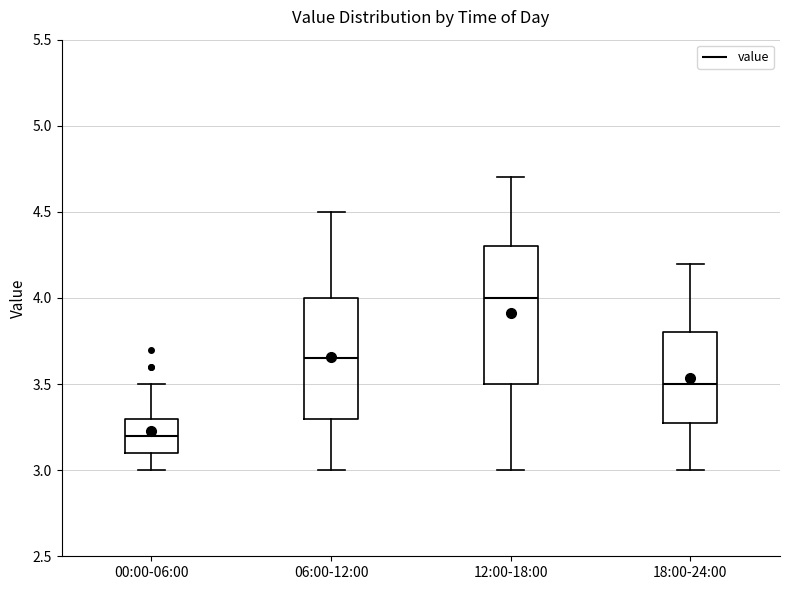

Where is the upper edge of the box for 12:00-18:00 on the y-axis? The values are not printed on the chart, so give them approximately, as read against the axis.

4.30